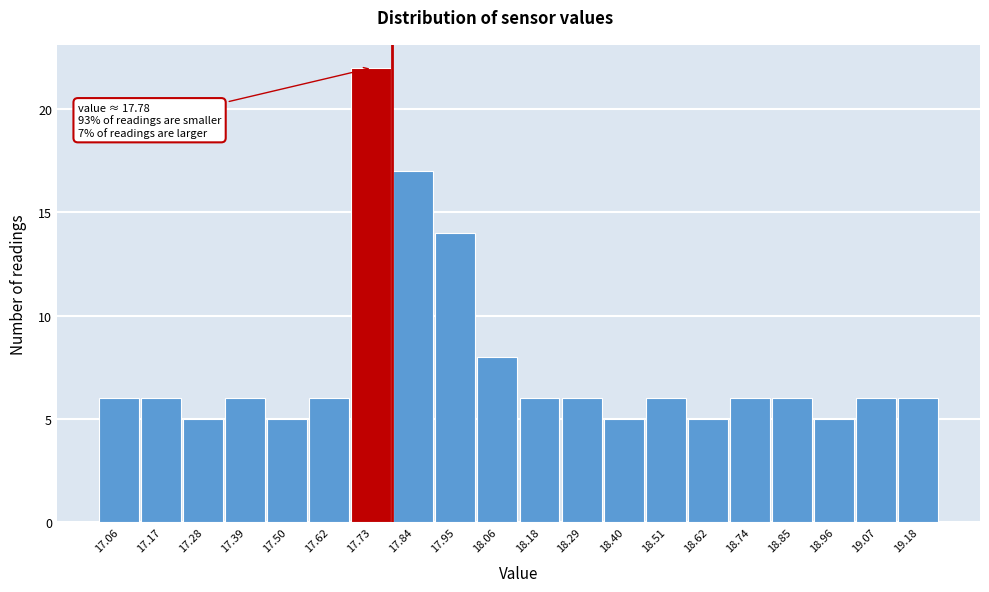

Which range on the x-axis has the tallest bar?

17.672 to 17.784